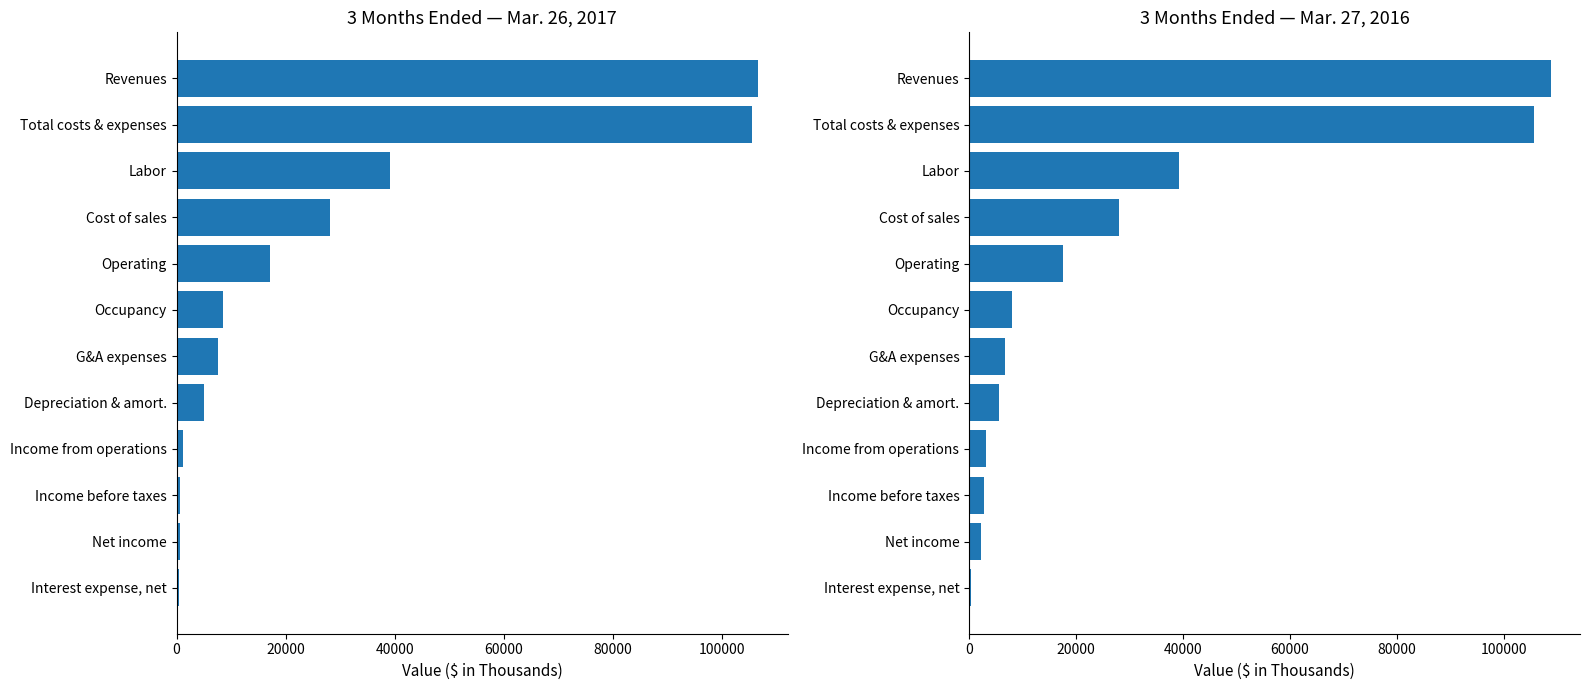

Between Income from operations and Revenues, which series saw the biggest shift?

Mar. 26, 2017